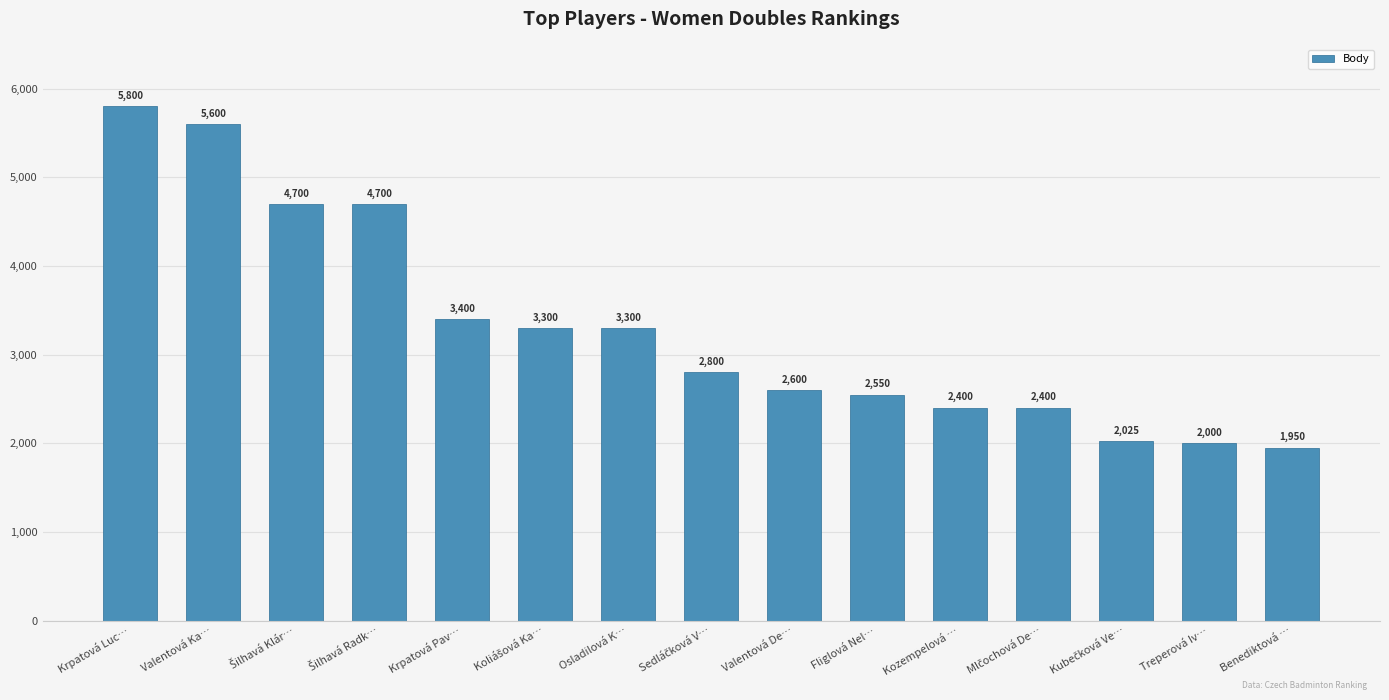

What is the label of the 6th bar from the right?

Fliglová Nel…